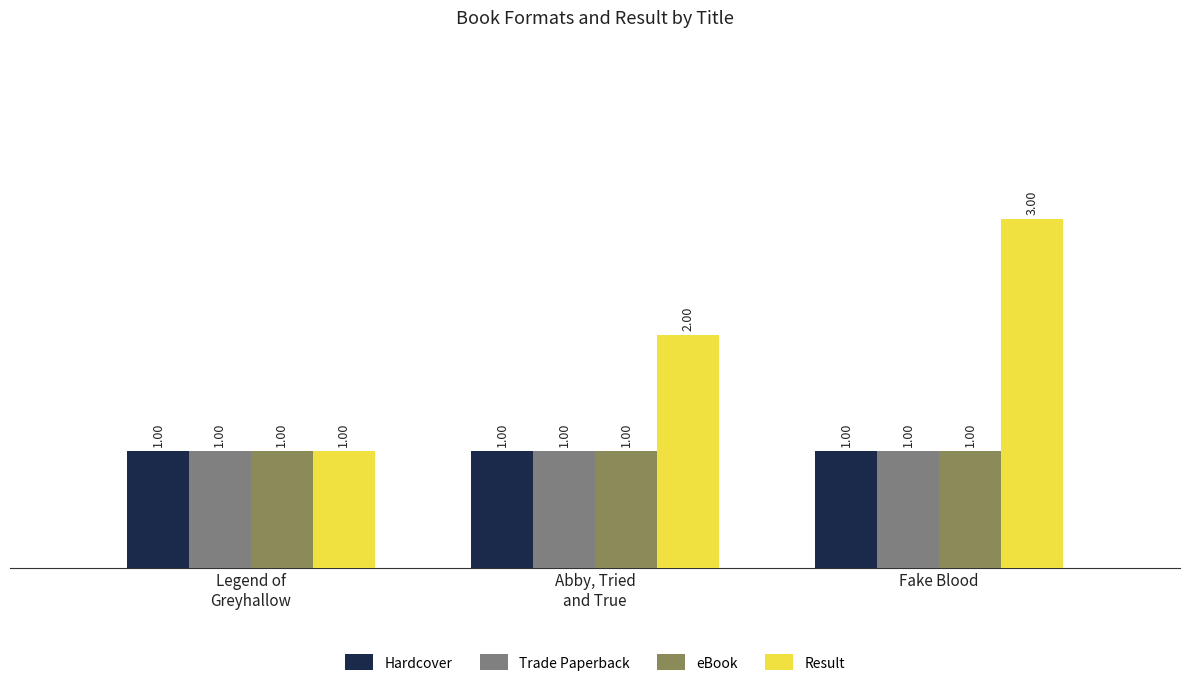

True or false: Result has a value of 1 at Fake Blood.

False